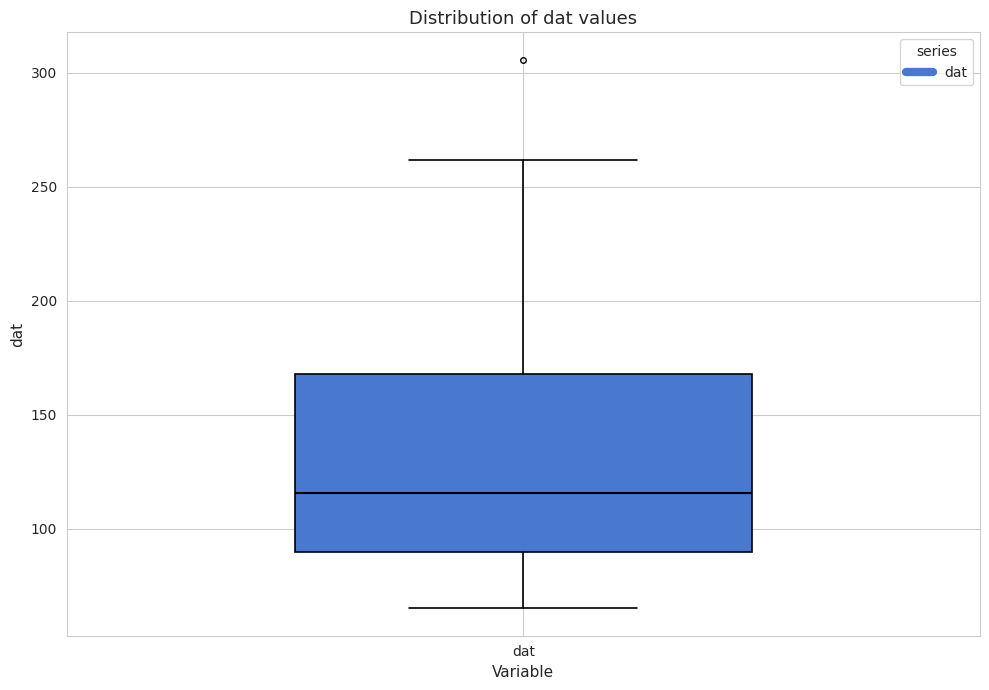

Transcribe this box plot: give where the median line is, the range the box spans, and where the two whiskers end, as read against the y-axis. The values are not printed on the chart, so give them approximately, as read against the axis.

median 115, box 90 to 170, whiskers 65 to 260